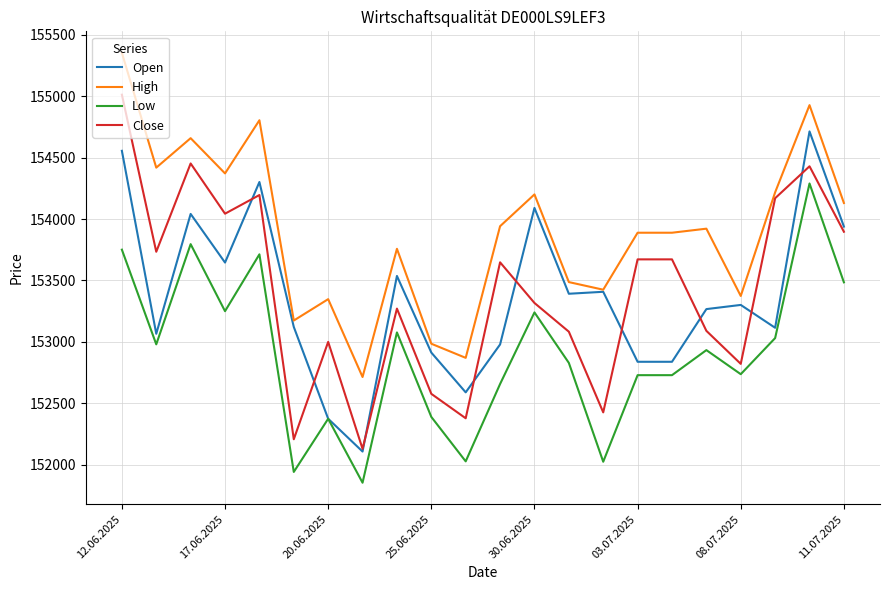

How many lines are shown in the chart?

4